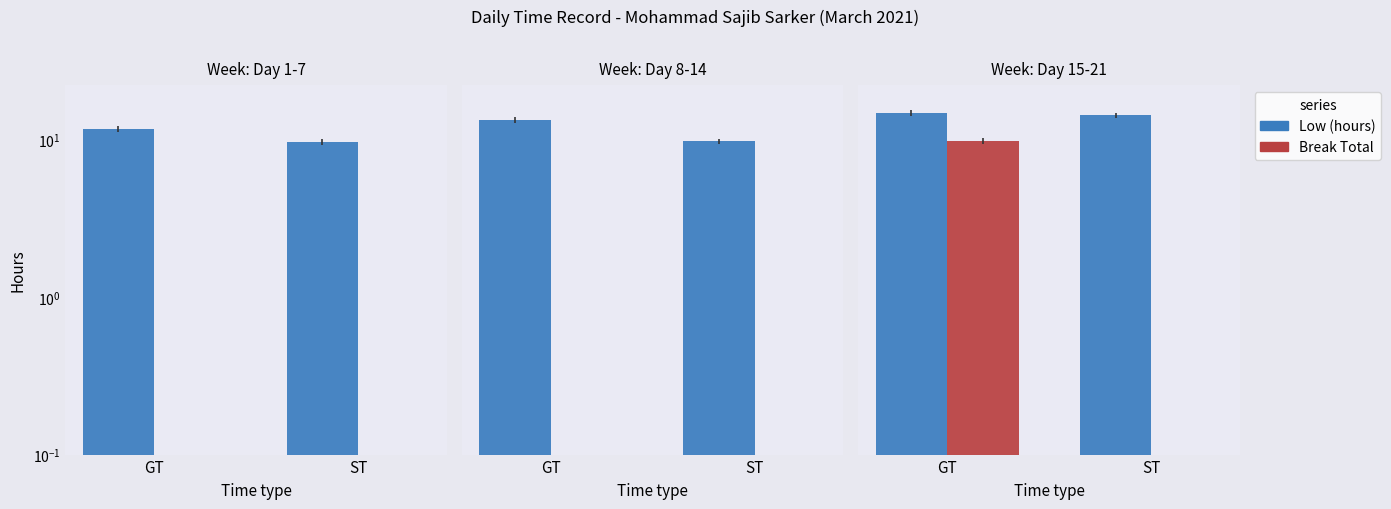

What is the total value across all series at ST?

14.2